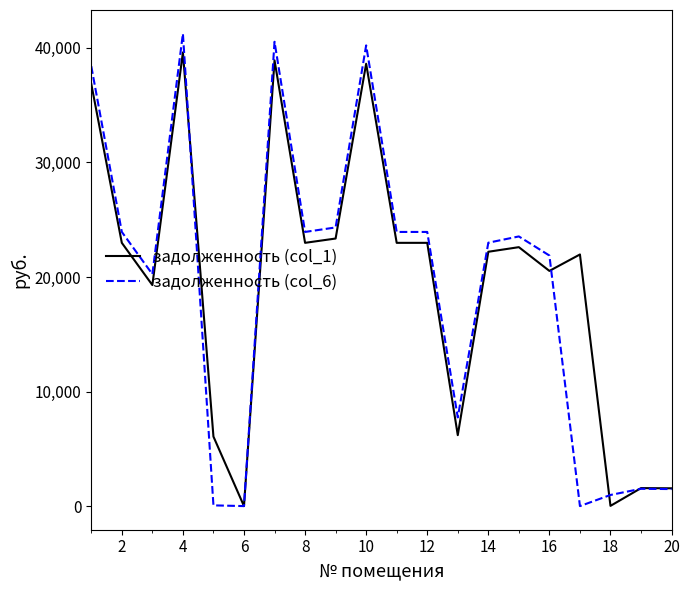

Which series has the largest range (max minus min)?

задолженность (col_6)